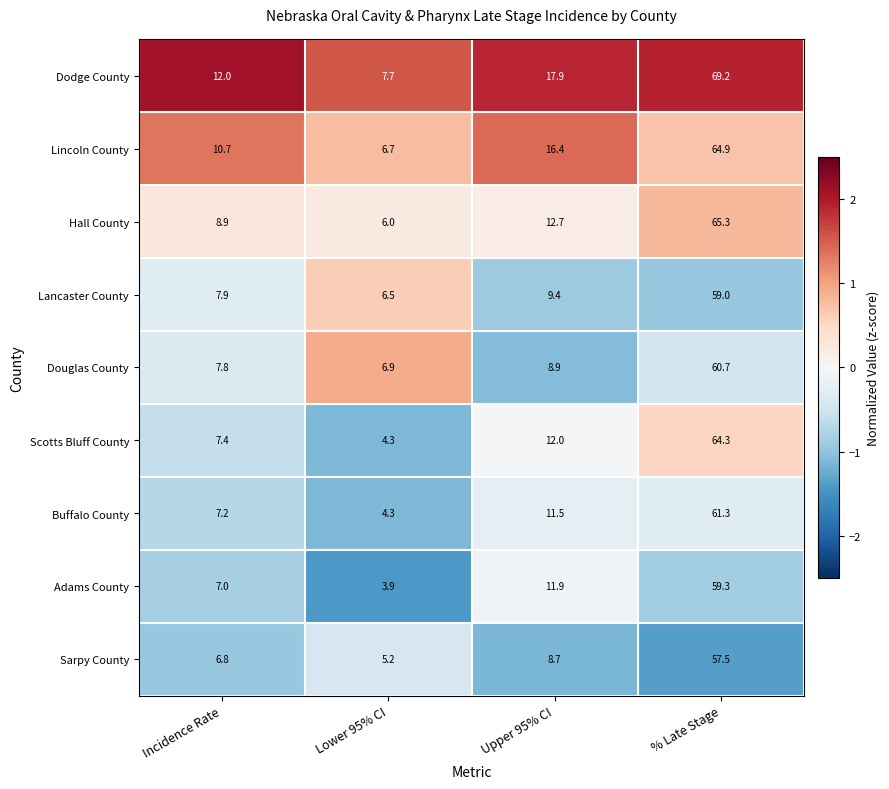

List the series in order of their peak value, lowest first.

Sarpy County, Lancaster County, Adams County, Douglas County, Buffalo County, Scotts Bluff County, Lincoln County, Hall County, Dodge County